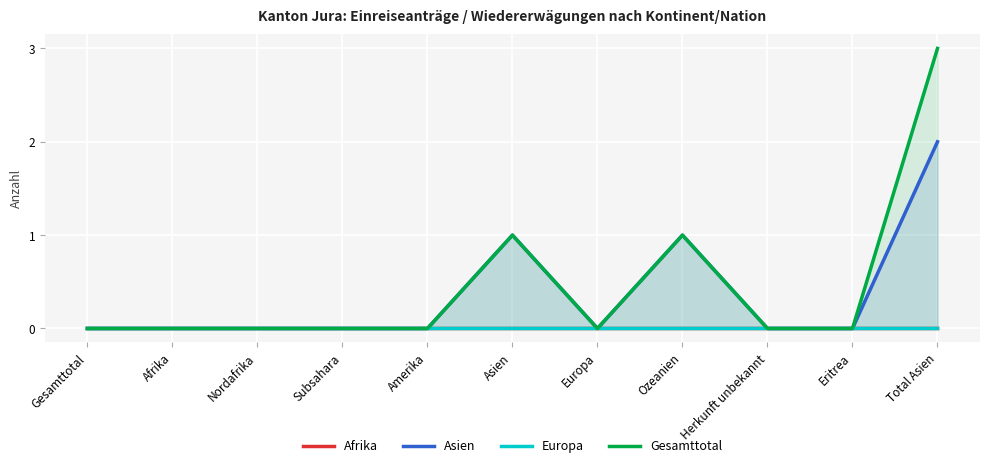

The Asien series shows 0 at Nordafrika. True or false?

True